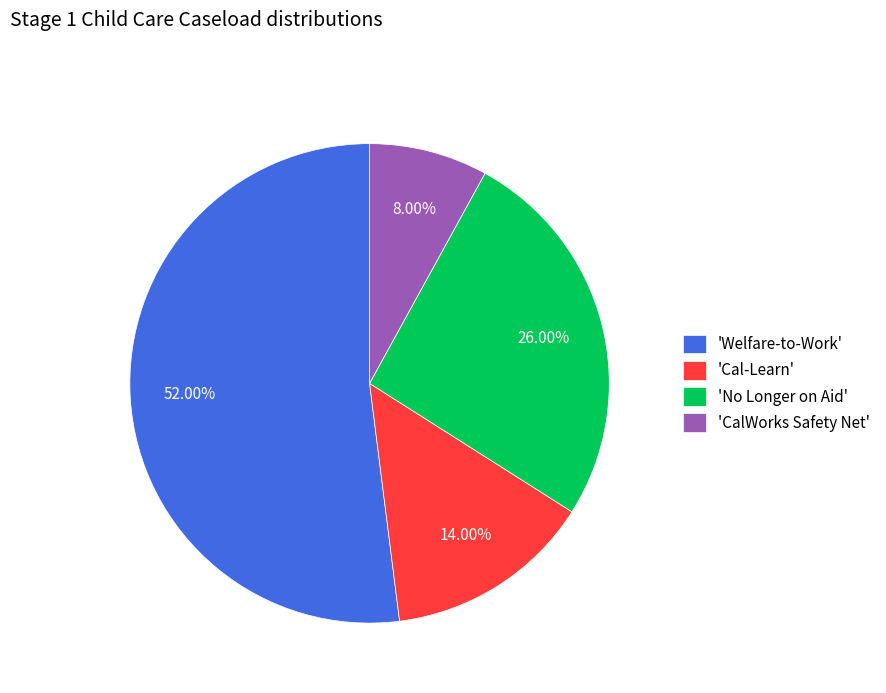

How many slices are in this pie chart?

4